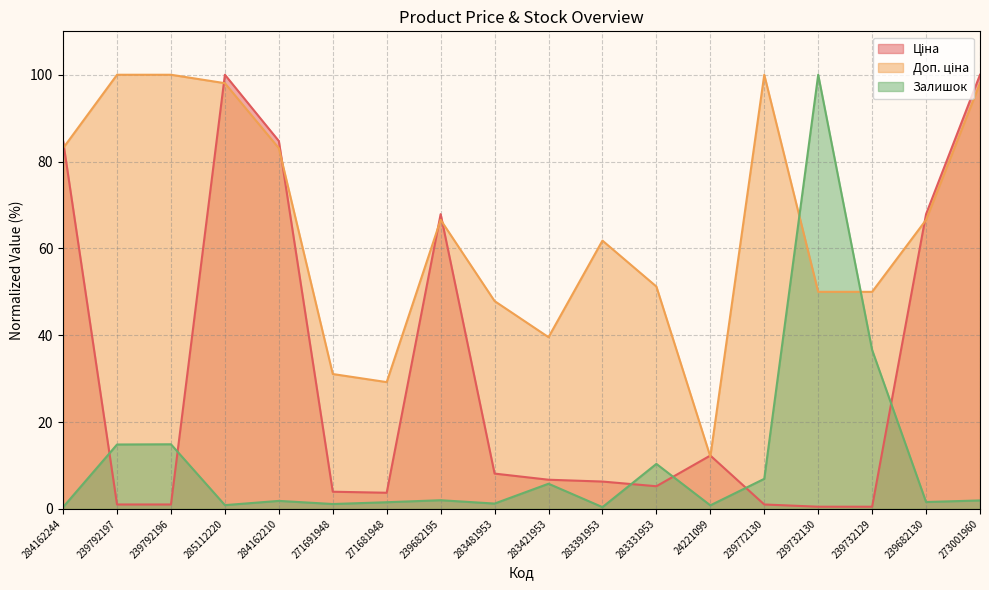

At which category does Залишок reach its first local peak?

239792196